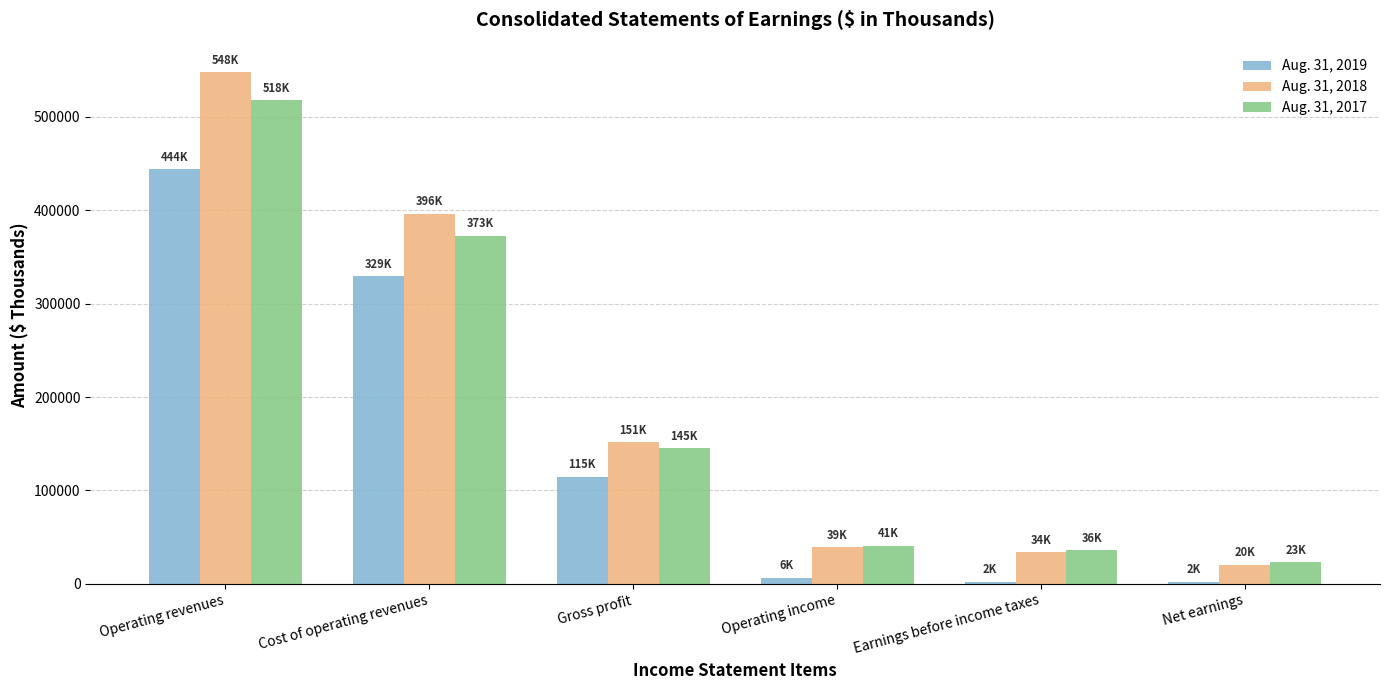

How many values in the Aug. 31, 2017 series are below 145012?

3